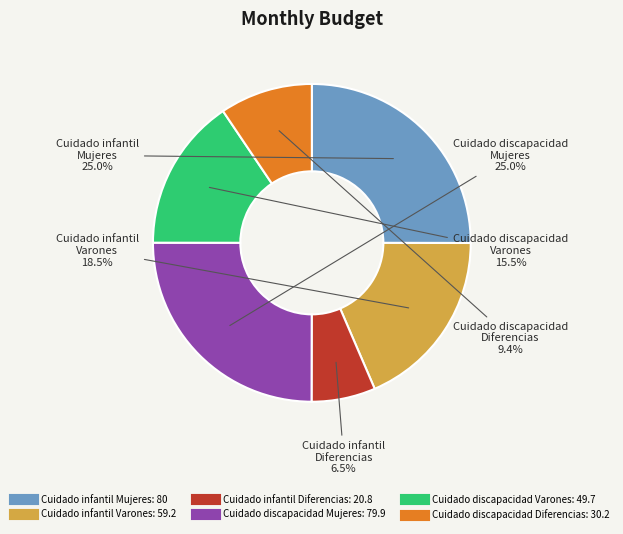

Which has a higher value, Cuidado discapacidad Varones or Cuidado infantil Mujeres?

Cuidado infantil Mujeres